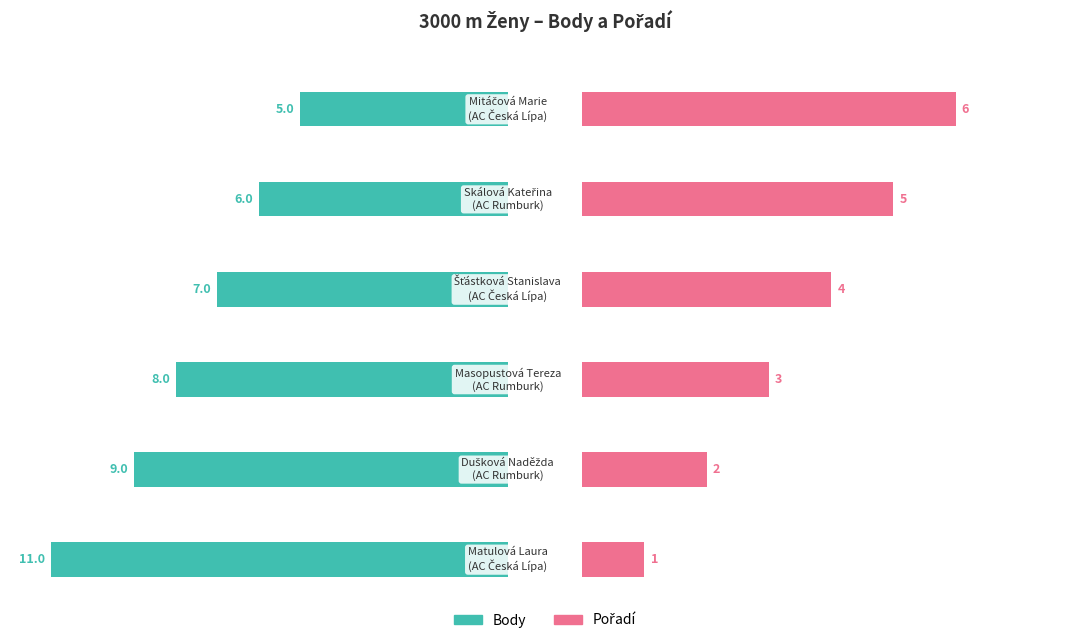

How many categories are shown in the chart?

6